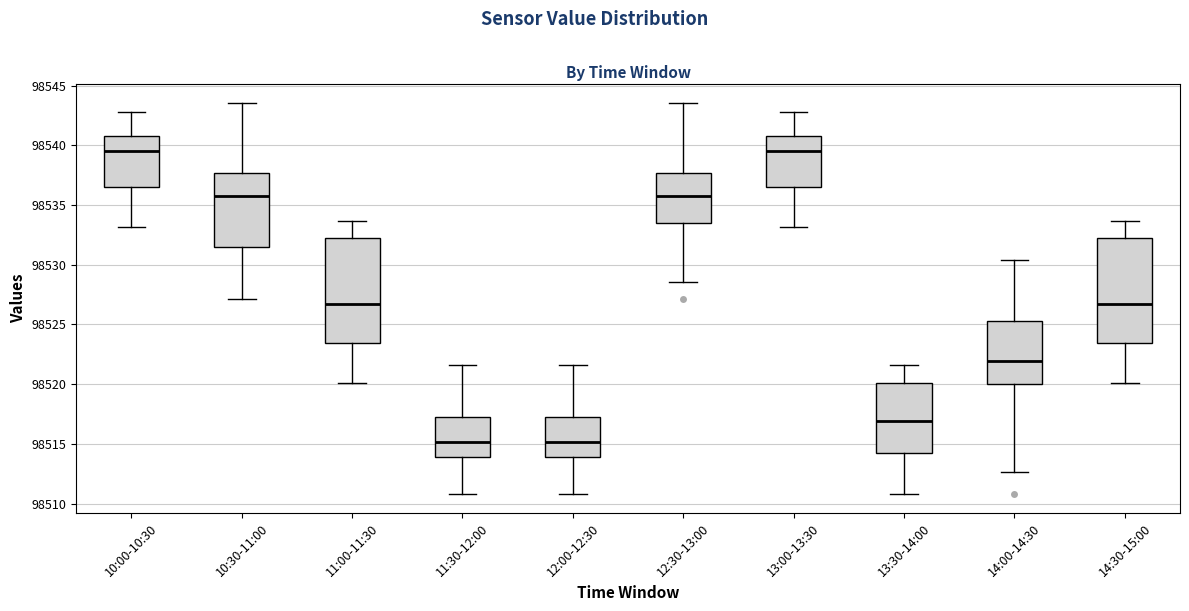

Where is the upper edge of the box for 13:00-13:30 on the y-axis? The values are not printed on the chart, so give them approximately, as read against the axis.

98540.5